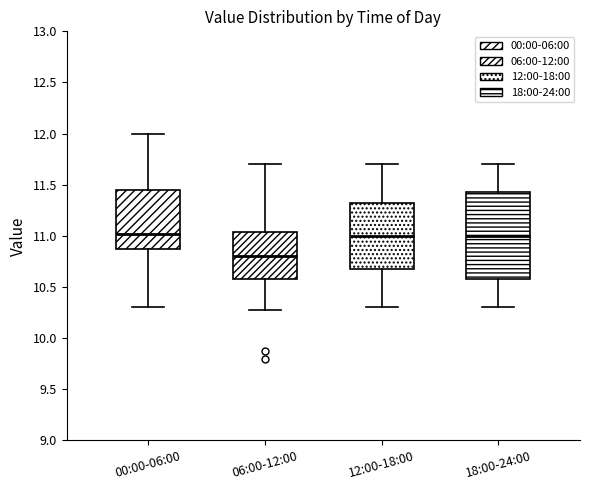

Reading left to right, read every box against the y-axis: the position of its median line, the range the box covers, and the ends of its whiskers. The values are not printed on the chart, so give them approximately, as read against the axis.

00:00-06:00: median 11.00, box 10.85 to 11.45, whiskers 10.30 to 12.00
06:00-12:00: median 10.80, box 10.60 to 11.05, whiskers 10.25 to 11.70
12:00-18:00: median 11.00, box 10.70 to 11.35, whiskers 10.30 to 11.70
18:00-24:00: median 11.00, box 10.60 to 11.45, whiskers 10.30 to 11.70